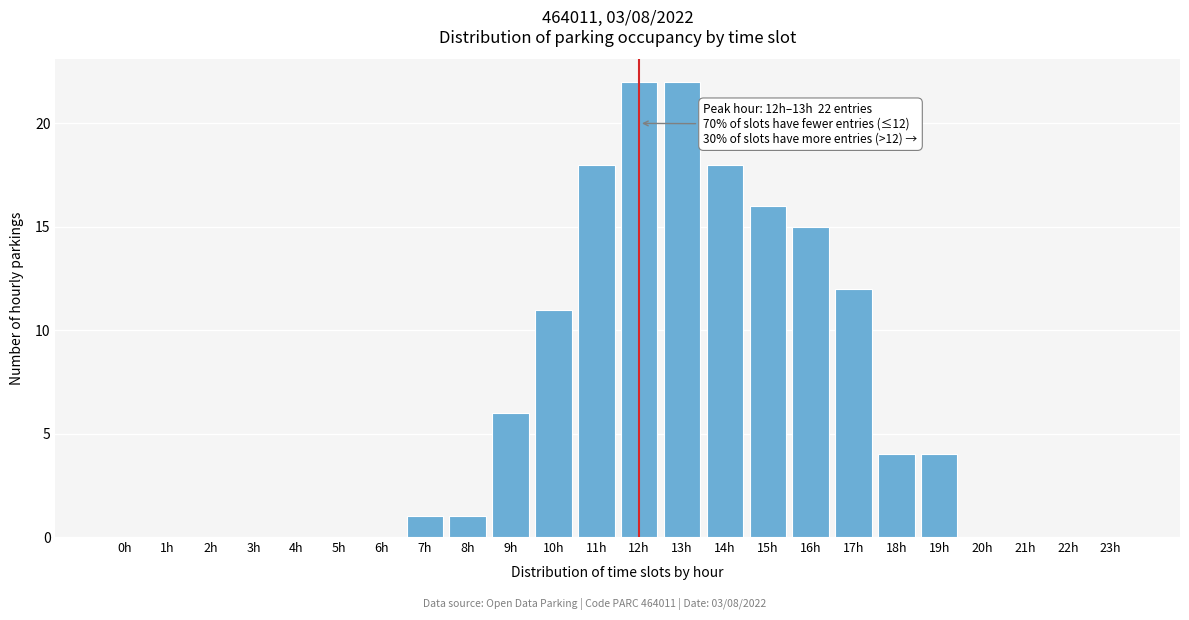

Reading right to left, list all the values displayed in this chart.

23h=0	22h=0	21h=0	20h=0	19h=4	18h=4	17h=12	16h=15	15h=16	14h=18	13h=22	12h=22	11h=18	10h=11	9h=6	8h=1	7h=1	6h=0	5h=0	4h=0	3h=0	2h=0	1h=0	0h=0